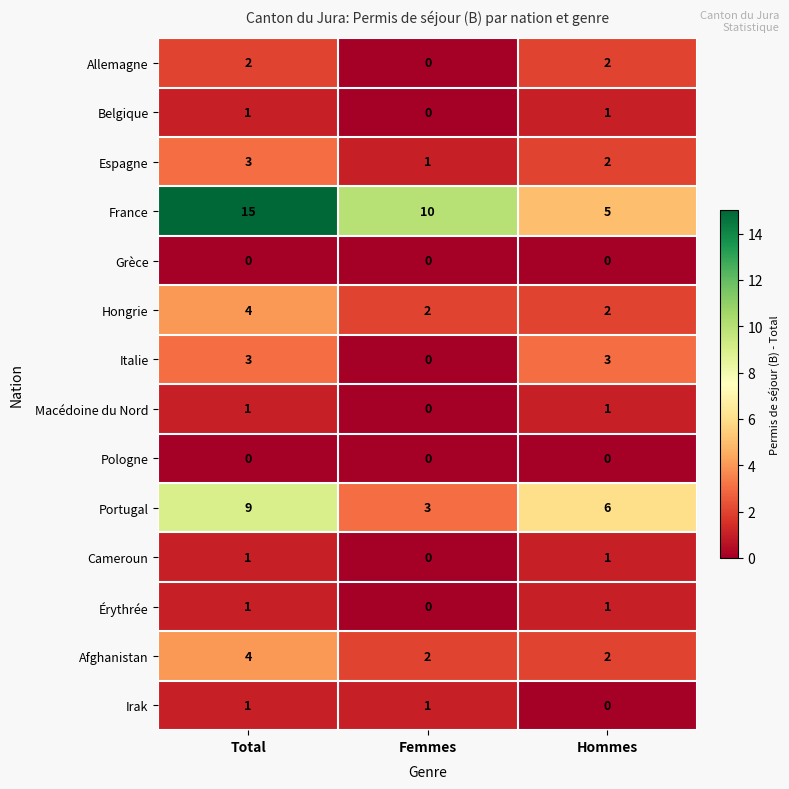

Which series changed the most between Total and Femmes?

Portugal